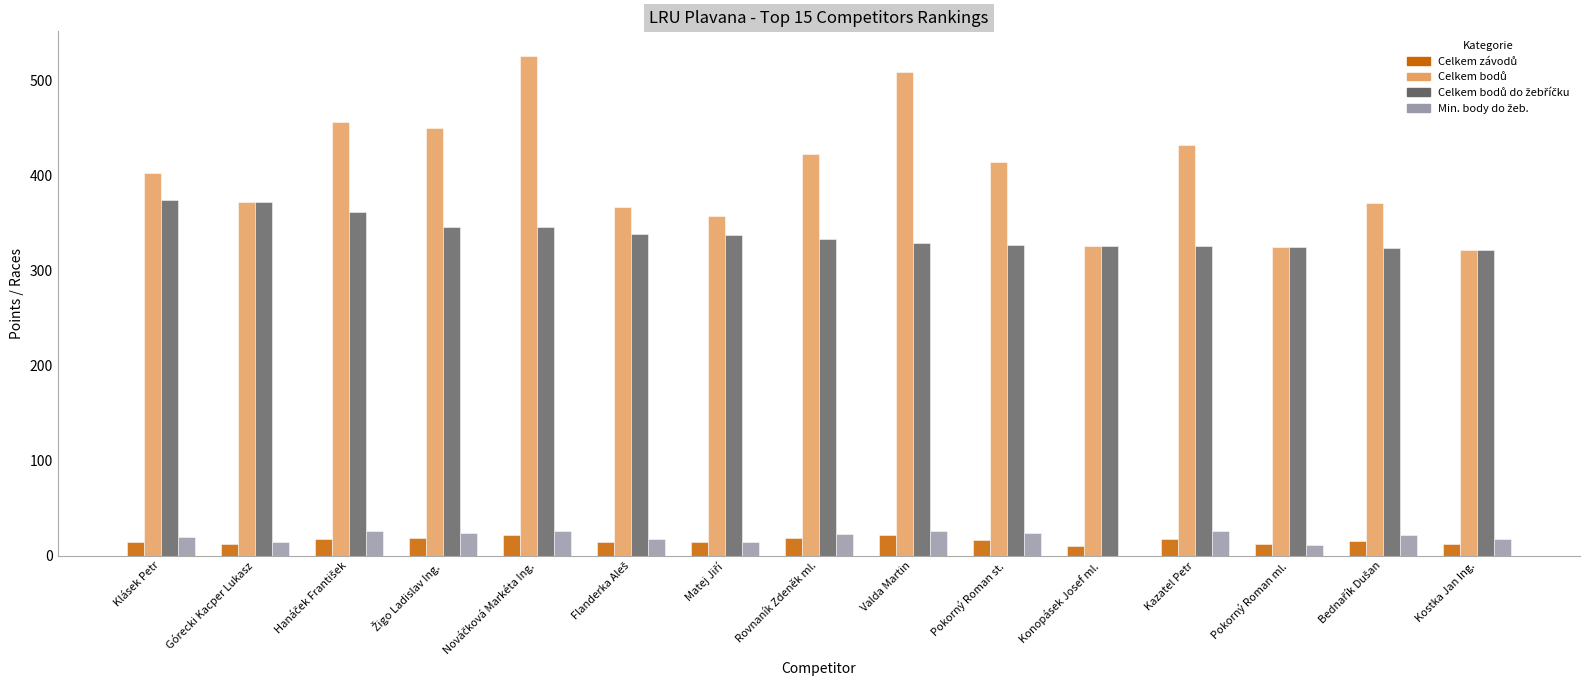

What is the total value across all series at Kostka Jan Ing.?

671